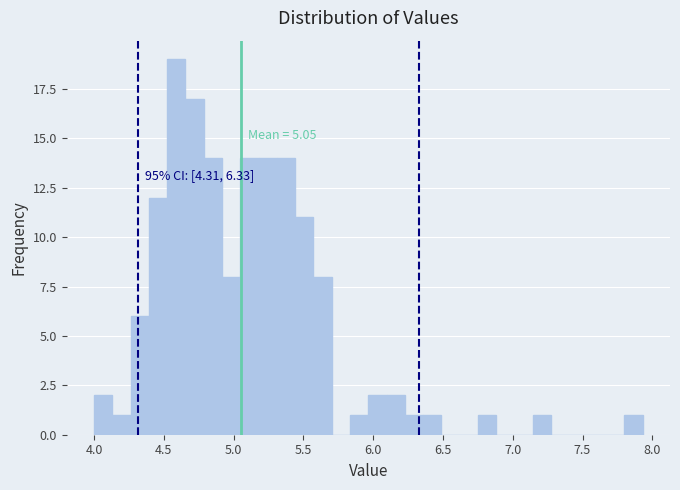

Around what value on the x-axis is the tallest bar? Give the approximate position of its centre, as read against the axis.

4.60